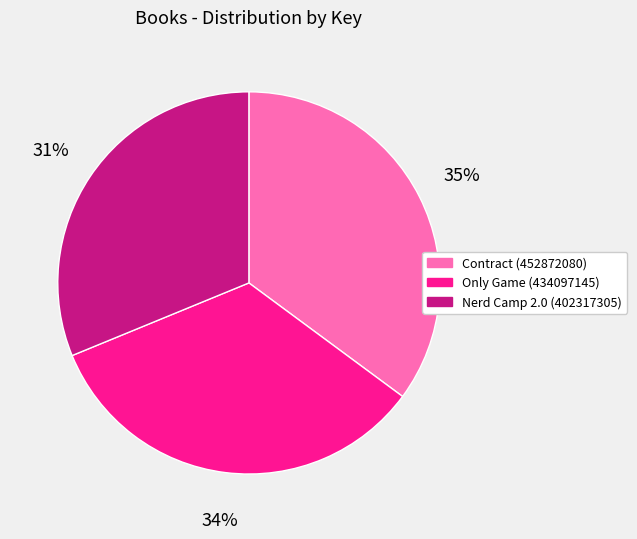

Rank the categories by value from highest to lowest.

Contract (452872080), Only Game (434097145), Nerd Camp 2.0 (402317305)